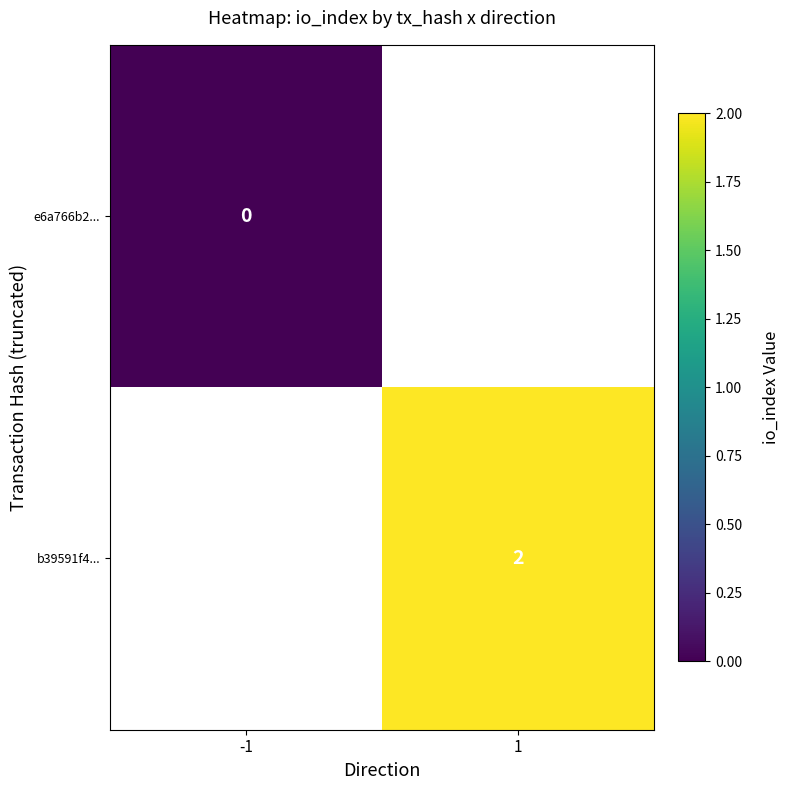

True or false: b39591f4... has a value of 3 at 1.

False